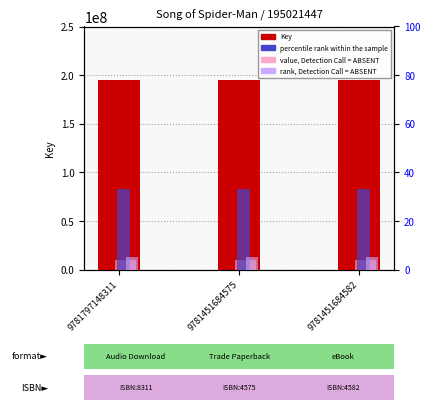

What is the value of the percentile rank within the sample bar at the 1st from the left?

33